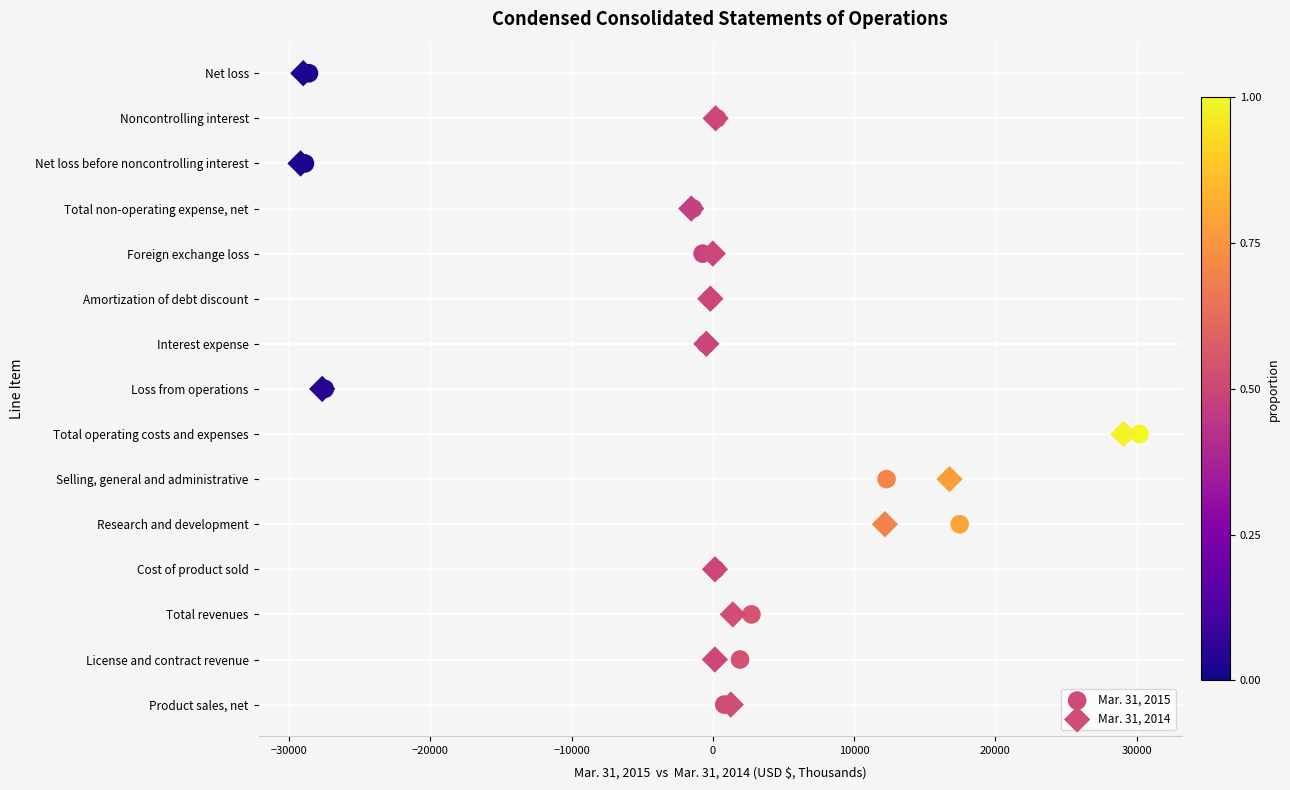

What are all the series names shown in the legend?

Mar. 31, 2015, Mar. 31, 2014